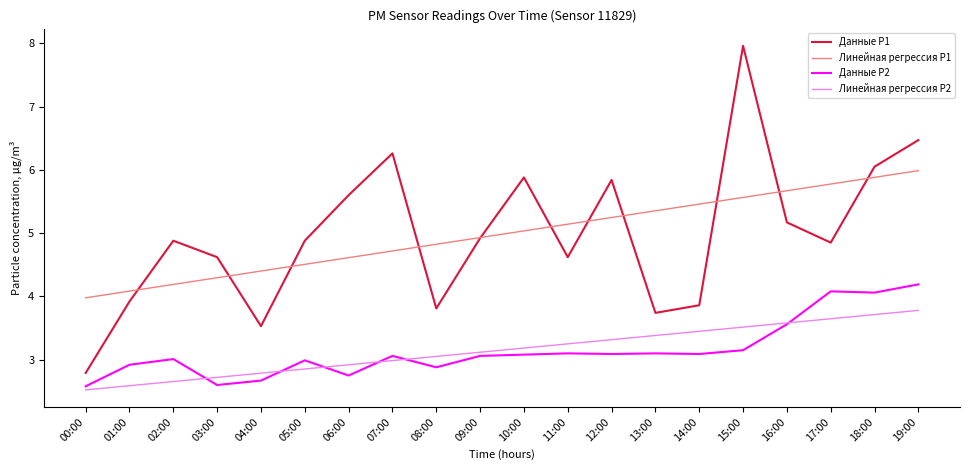

At 02:00, list the series in order from smallest to largest.

Линейная регрессия P2, Данные P2, Линейная регрессия P1, Данные P1